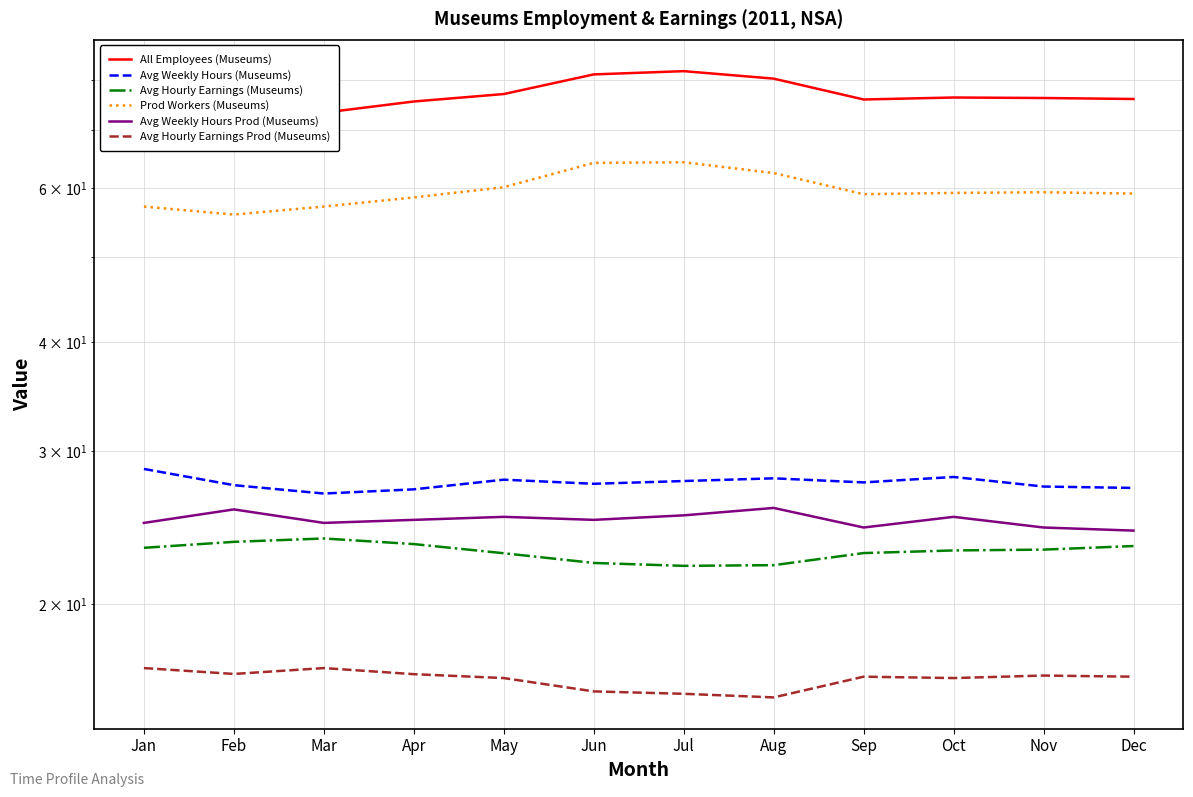

How many interior local peaks does the All Employees (Museums) series have?

2